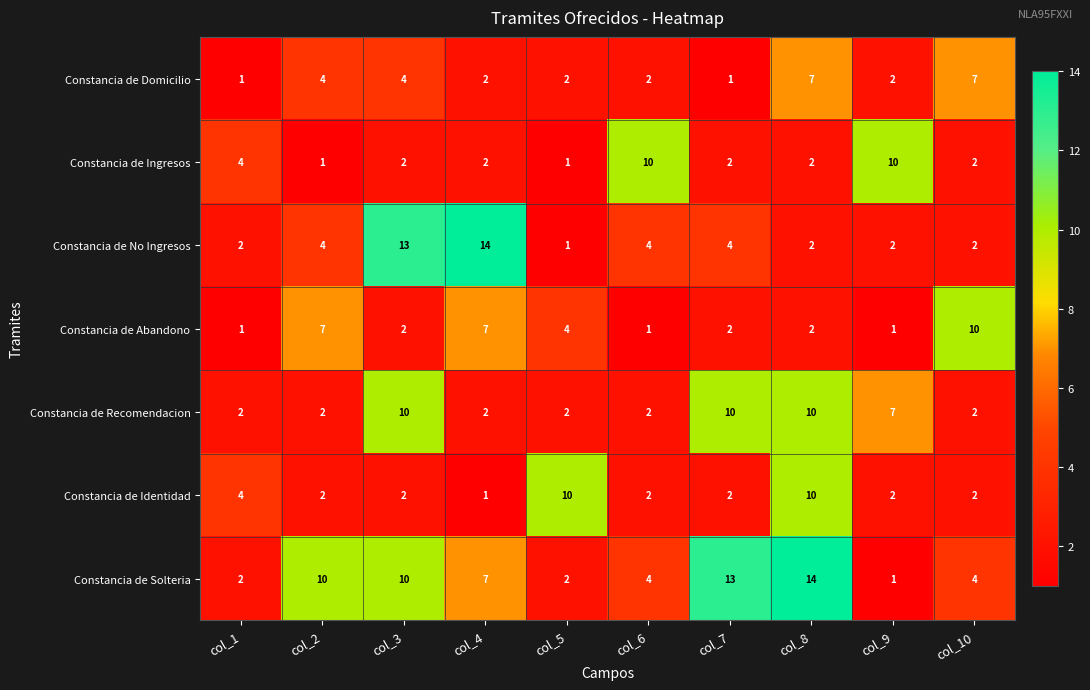

What is the greatest value displayed?

14